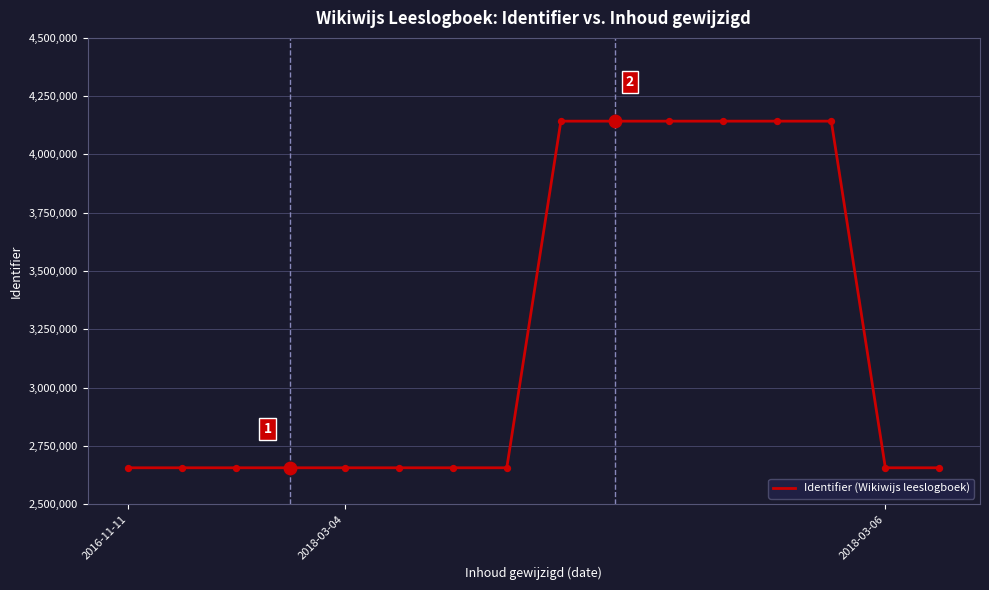

What is the maximum value shown in the chart?

4142825